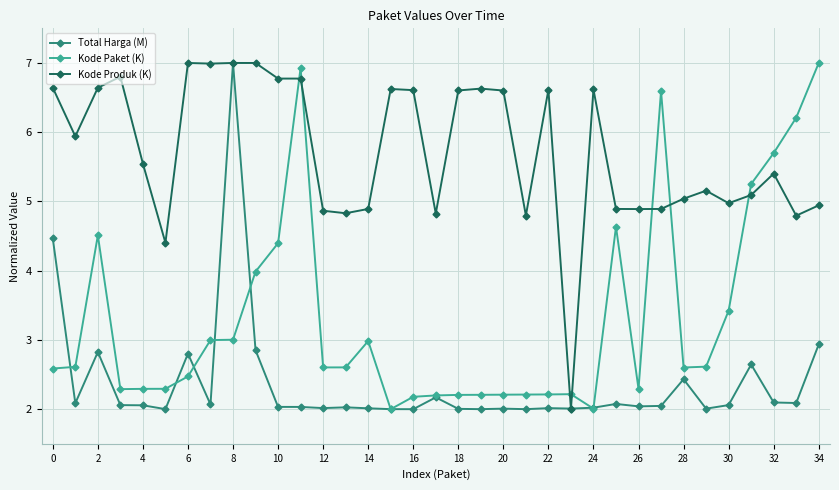

Which series has the largest total across all categories?

Kode Produk (K)